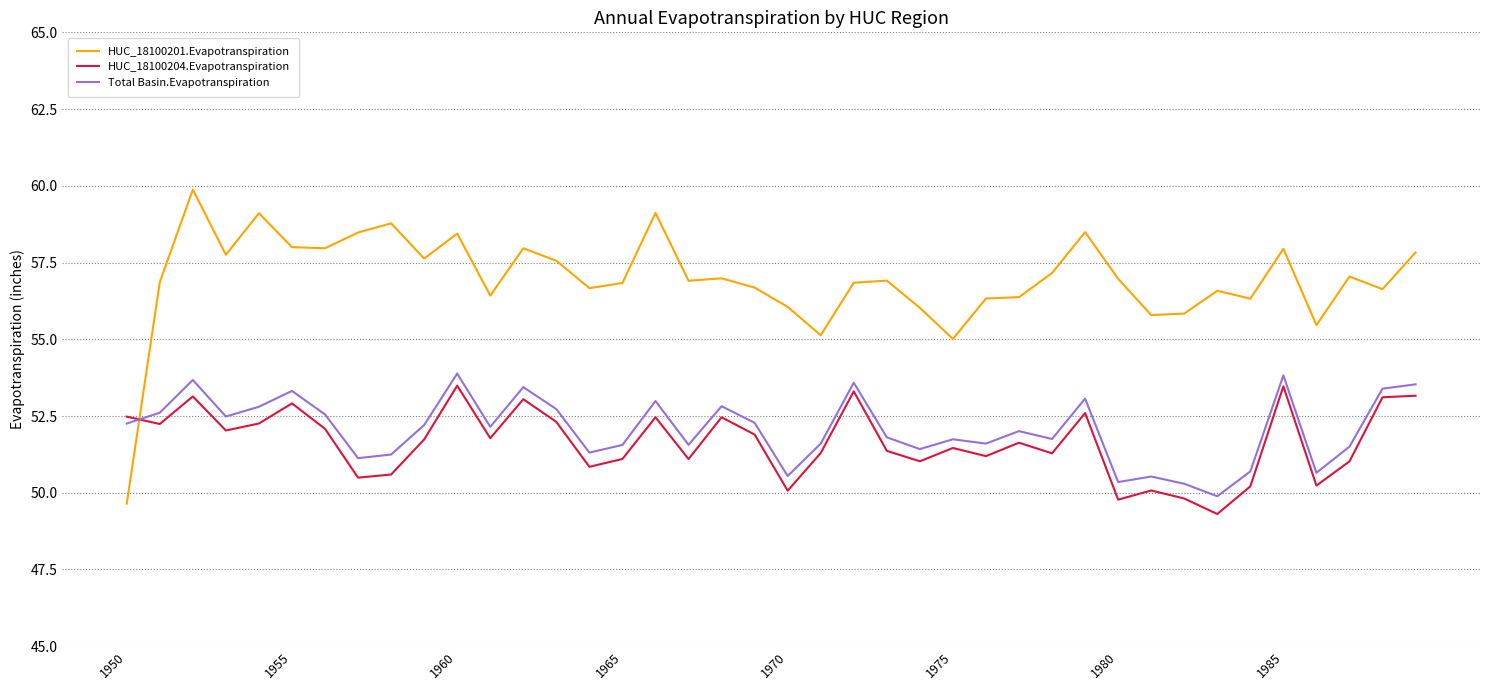

Which series has the largest total across all categories?

HUC_18100201.Evapotranspiration